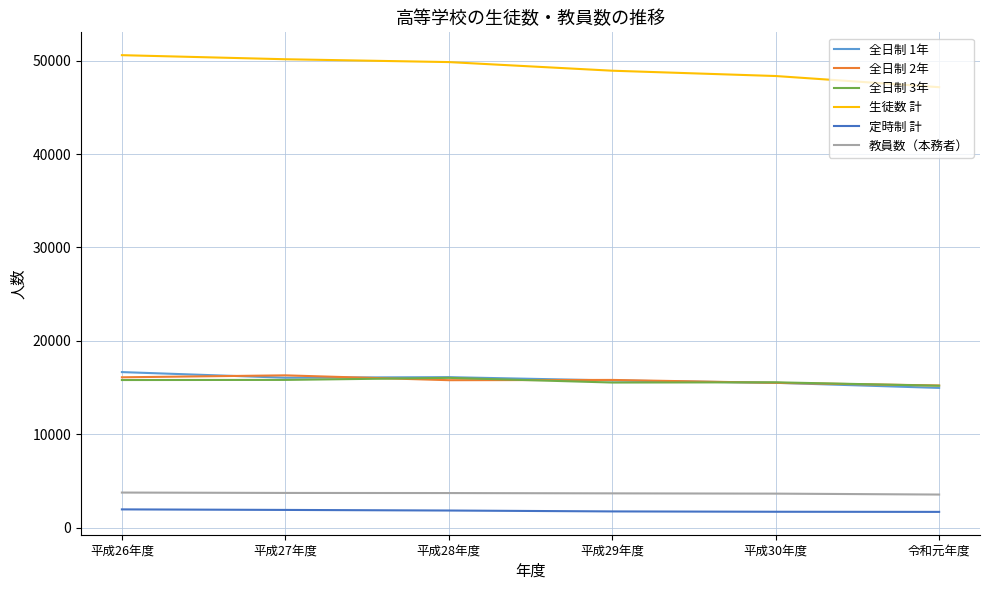

Is it true that 教員数（本務者） equals 1332 at 令和元年度?

False